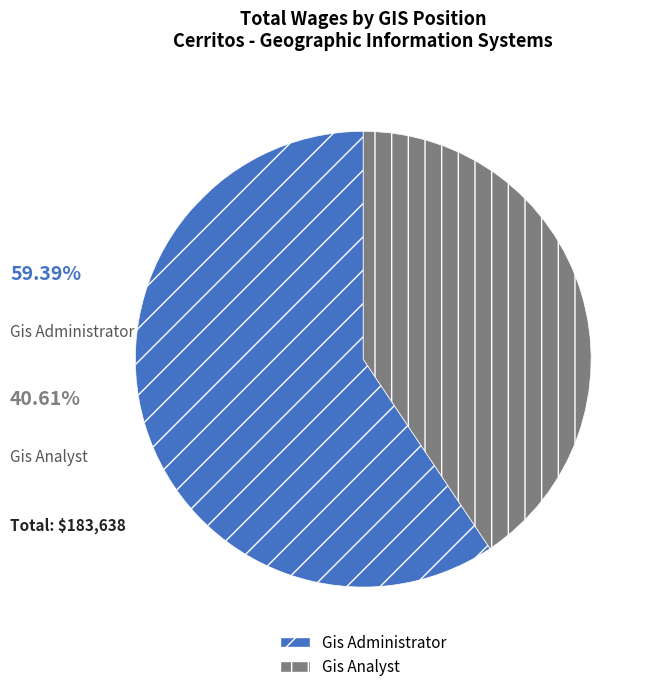

The Gis Administrator slice represents 59% of the pie. True or false?

True